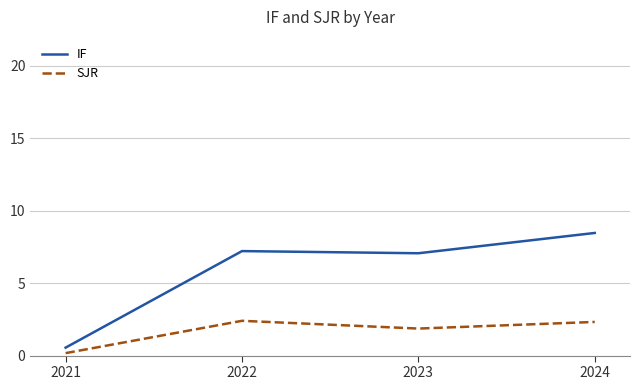

The SJR series shows 0.5 at 2023. True or false?

False